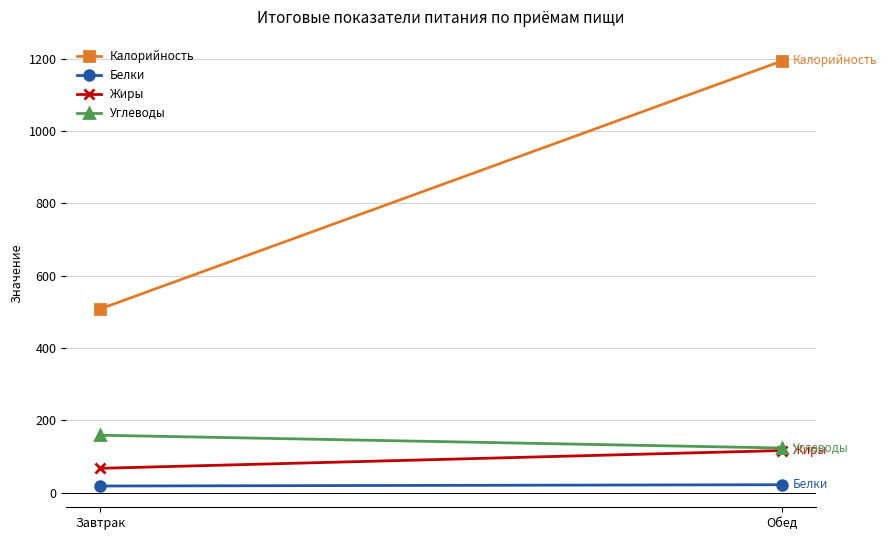

Reading right to left, list all the values displayed in this chart.

Калорийность: Обед=1194.0	Завтрак=508.5
Белки: Обед=22.2	Завтрак=18.6
Жиры: Обед=116.8	Завтрак=67.6
Углеводы: Обед=123.7	Завтрак=159.1